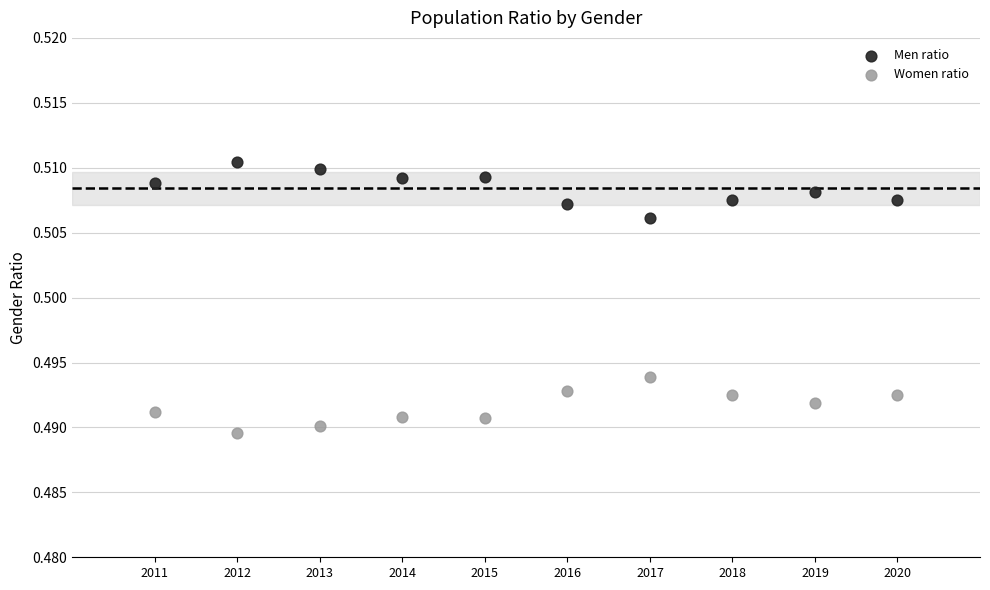

Across all data points, what is the range of X values (max minus min)?

9.0